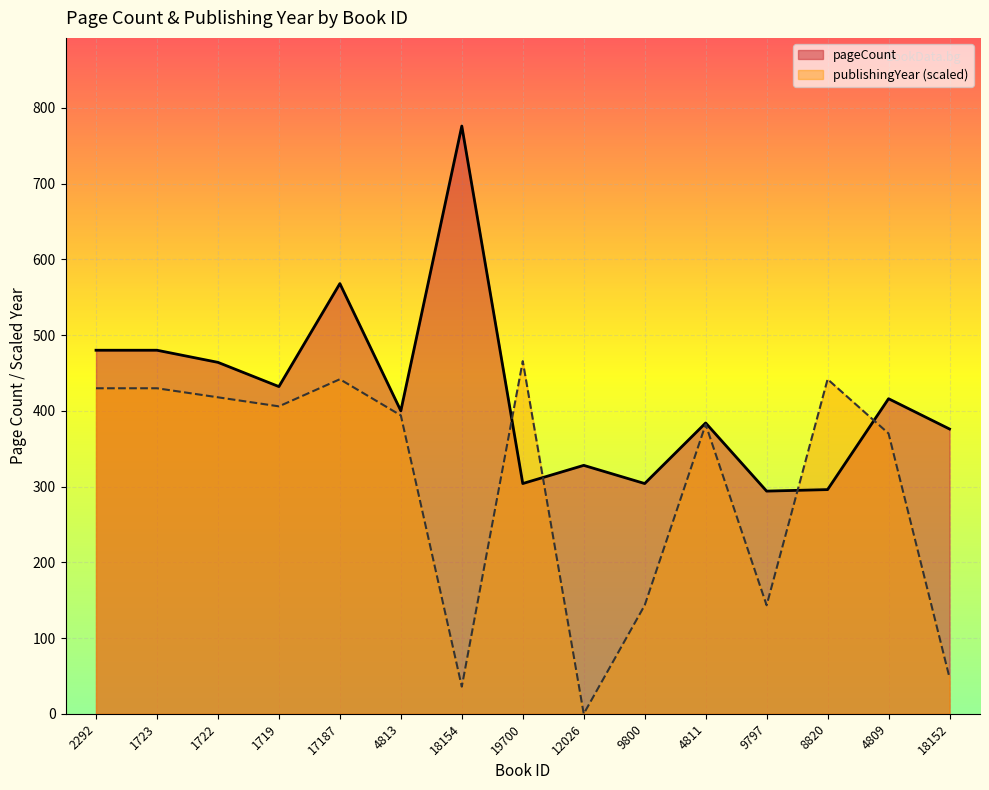

Is it true that publishingYear (scaled) equals 47.8 at 18152?

True